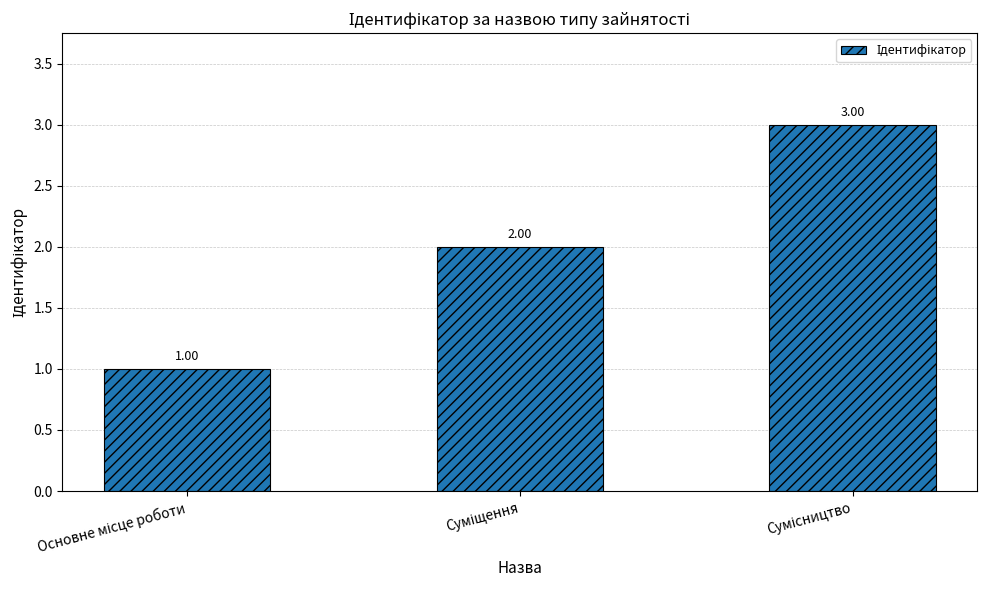

What is the sum of all values?

6